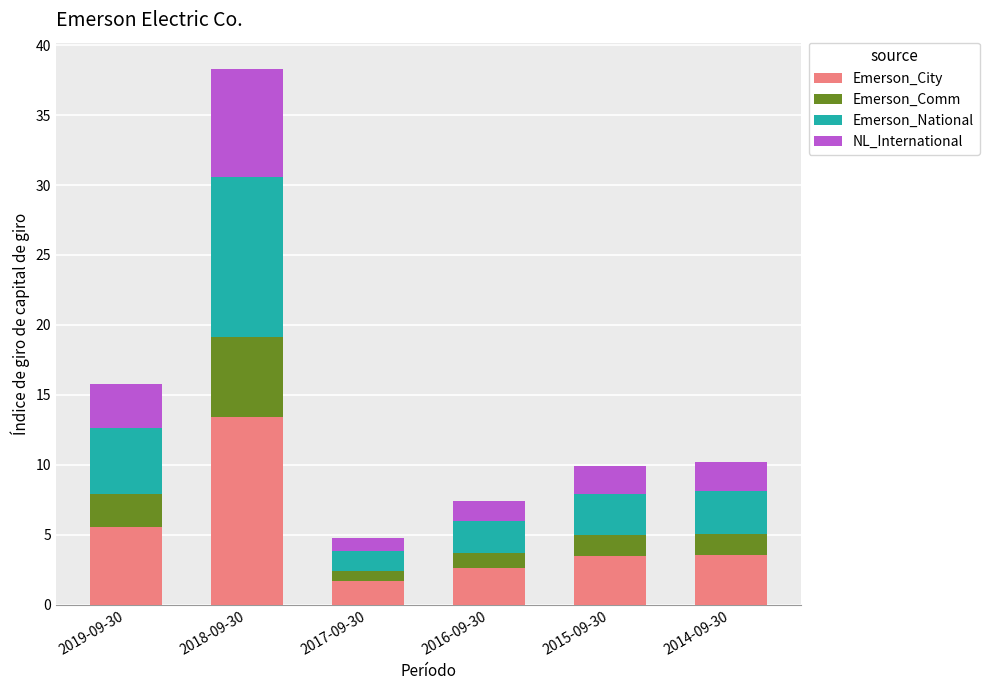

What is the lowest value of the Emerson_City series?

1.7